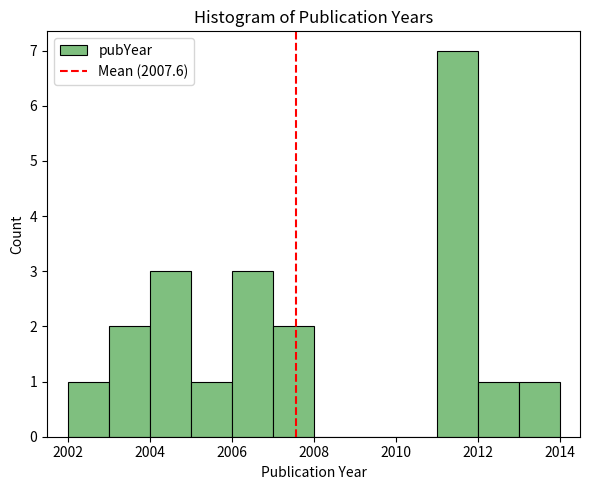

Reading left to right, transcribe this chart: for each bar, give the range it covers on the x-axis and its height. The values are not printed on the chart, so give them approximately, as read against the axis.

2002 to 2003: 1
2003 to 2004: 2
2004 to 2005: 3
2005 to 2006: 1
2006 to 2007: 3
2007 to 2008: 2
2008 to 2009: 0
2009 to 2010: 0
2010 to 2011: 0
2011 to 2012: 7
2012 to 2013: 1
2013 to 2014: 1